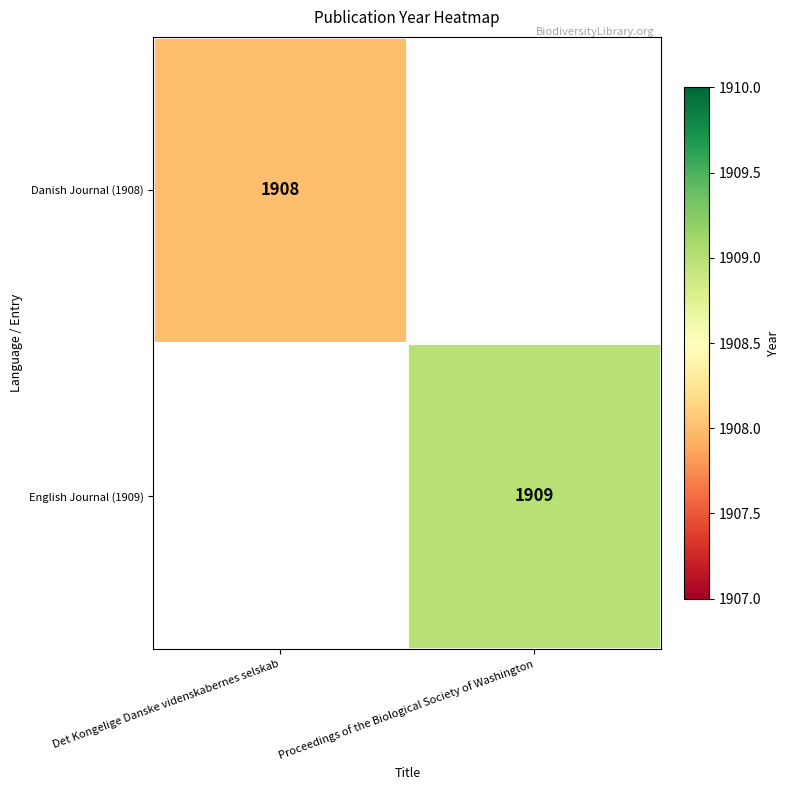

The value of Danish Journal (1908) at Det Kongelige Danske videnskabernes selskab is 532. True or false?

False